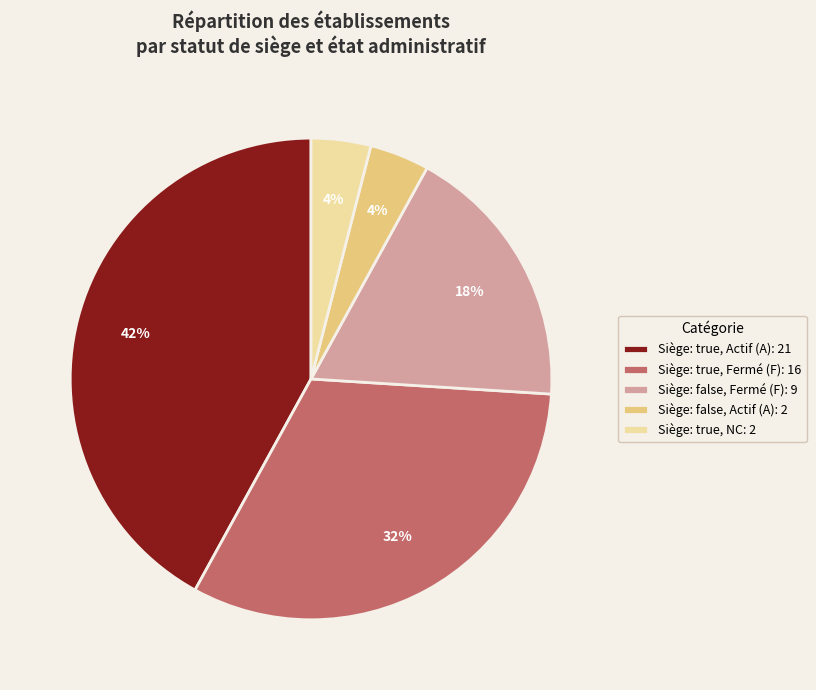

Between Siège: false, Fermé (F): 9 and Siège: true, Fermé (F): 16, which is larger?

Siège: true, Fermé (F): 16